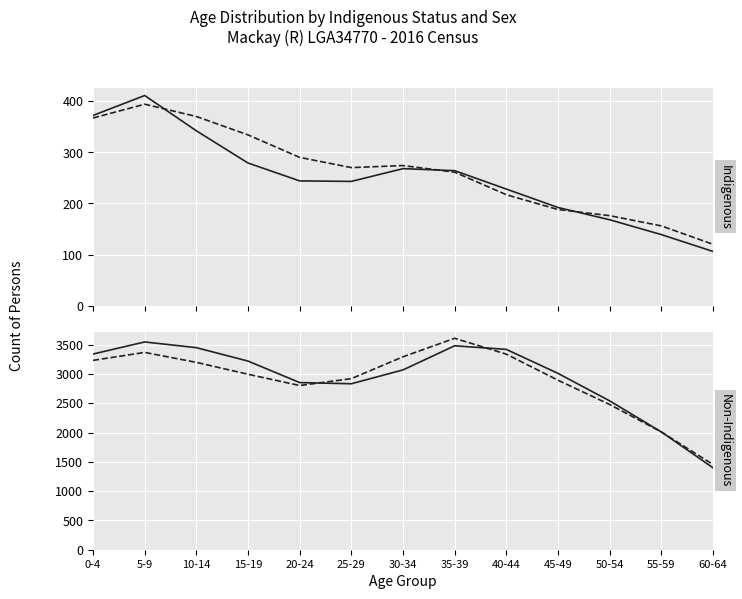

What is the total value across all series at 25-29?

6264